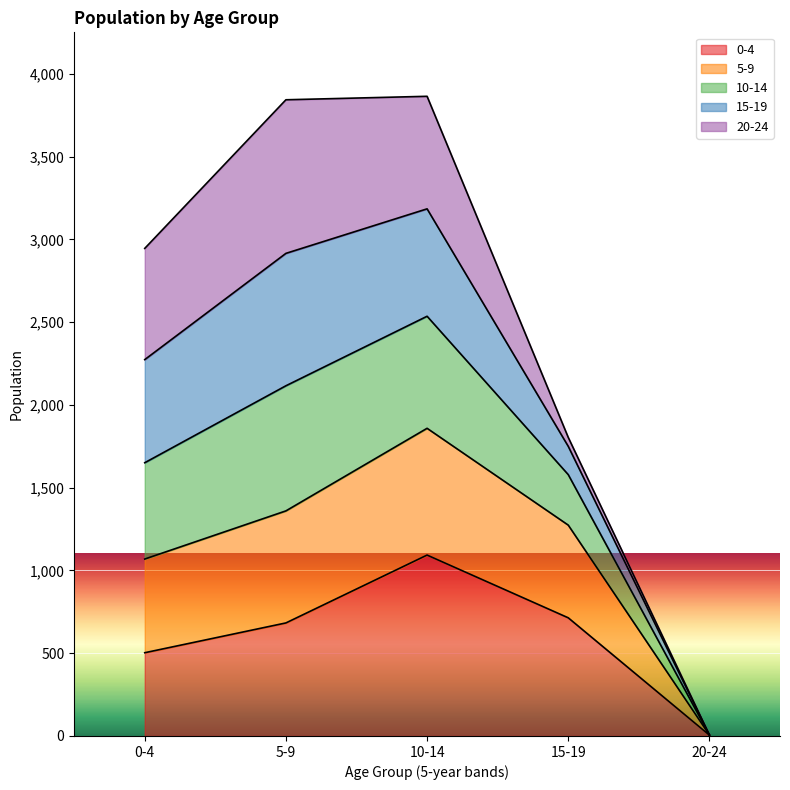

At how many categories does at least one series exceed 2359?

3